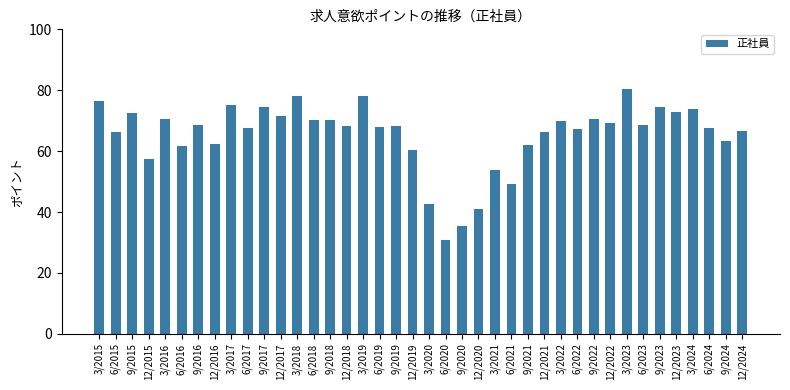

What is the difference between the values at 12/2021 and 6/2017?

1.5